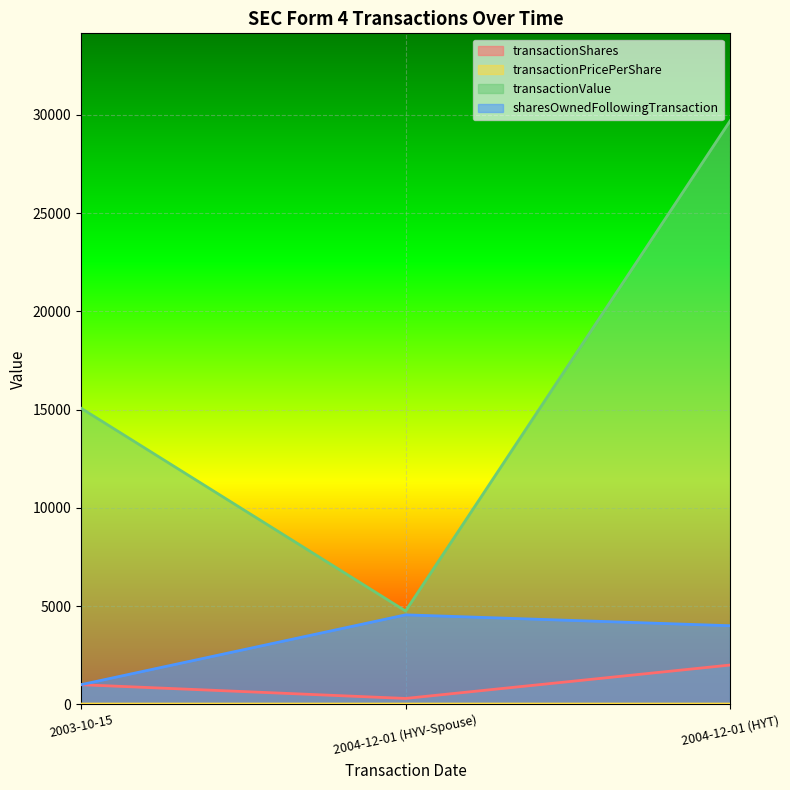

At 2004-12-01 (HYV-Spouse), list the series in order from smallest to largest.

transactionPricePerShare, transactionShares, sharesOwnedFollowingTransaction, transactionValue